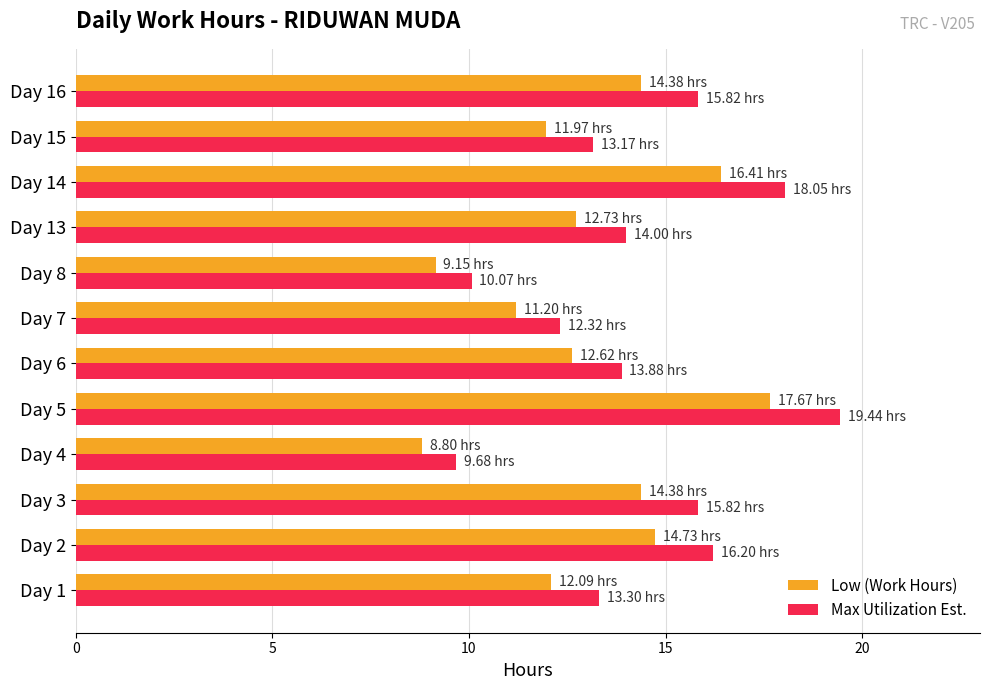

Rank the series at Day 5 from highest to lowest value.

Max Utilization Est., Low (Work Hours)